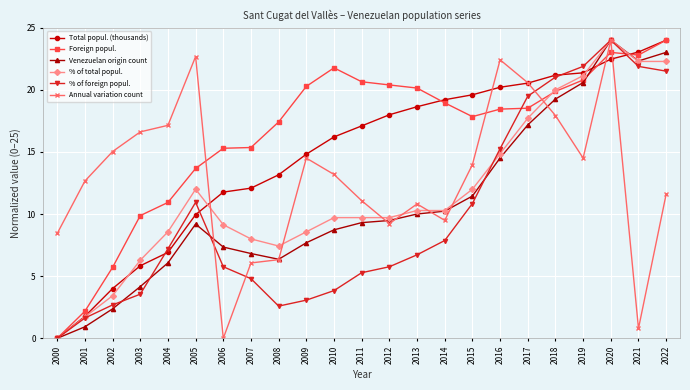

The % of total popul. series shows 31.6 at 2022. True or false?

False